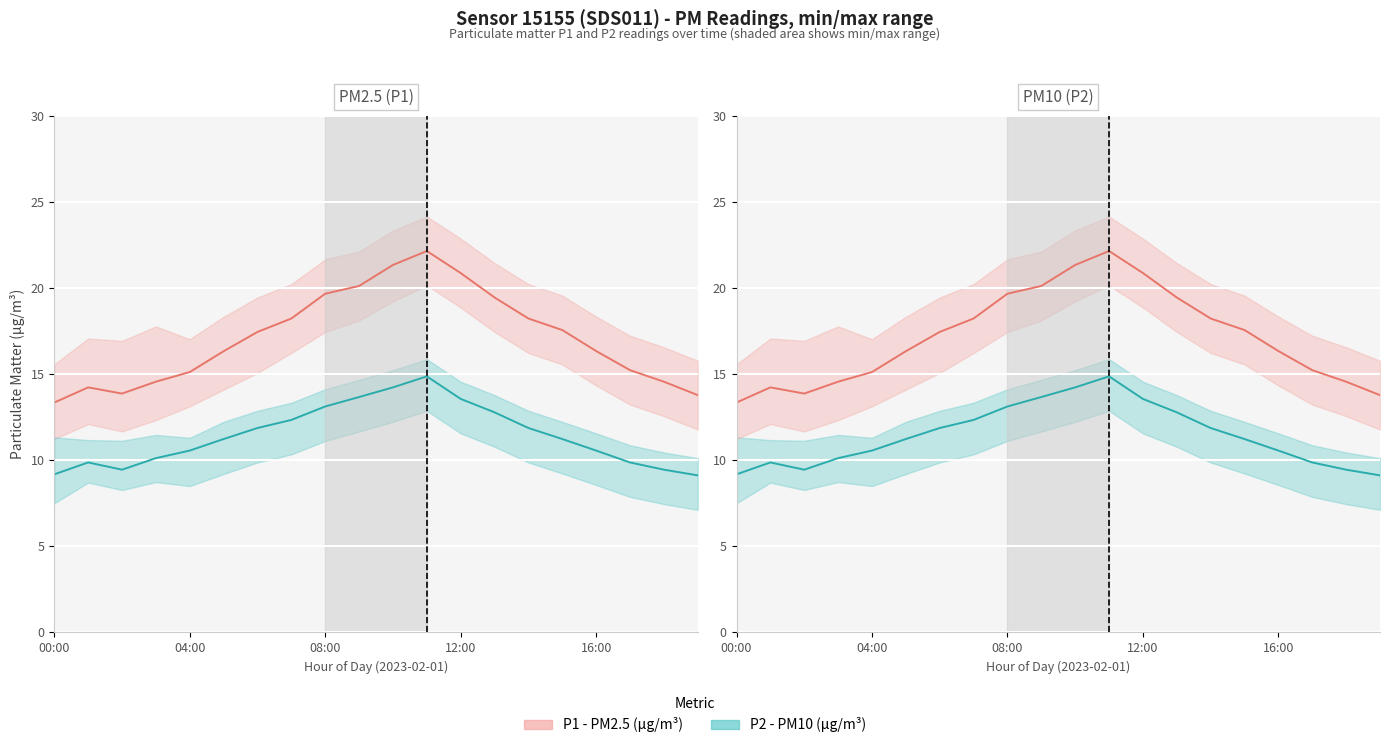

True or false: P1 (PM2.5) has a value of 17.6 at 15.

True